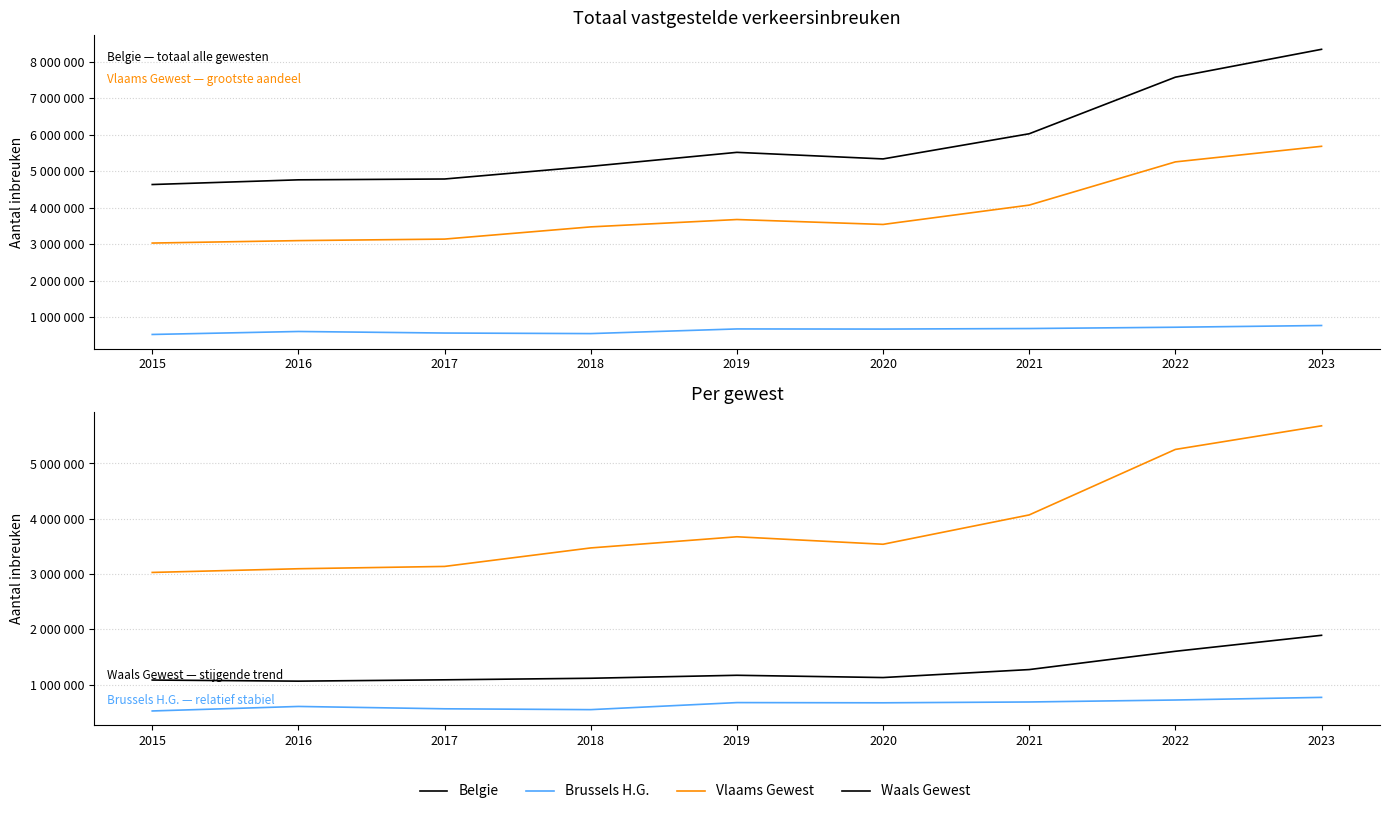

At which category does Waals Gewest reach its first local valley?

2016